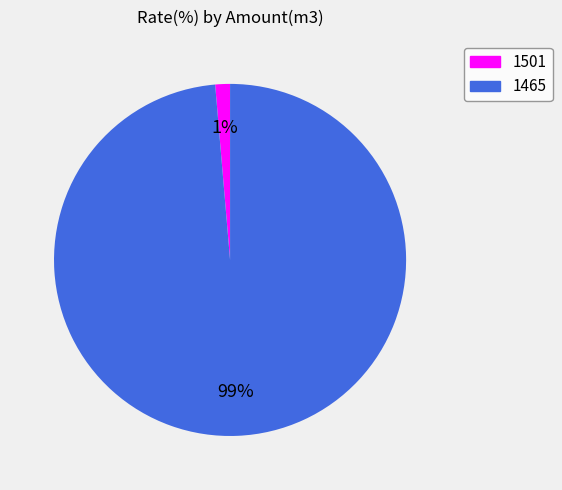

What is the majority slice?

1465